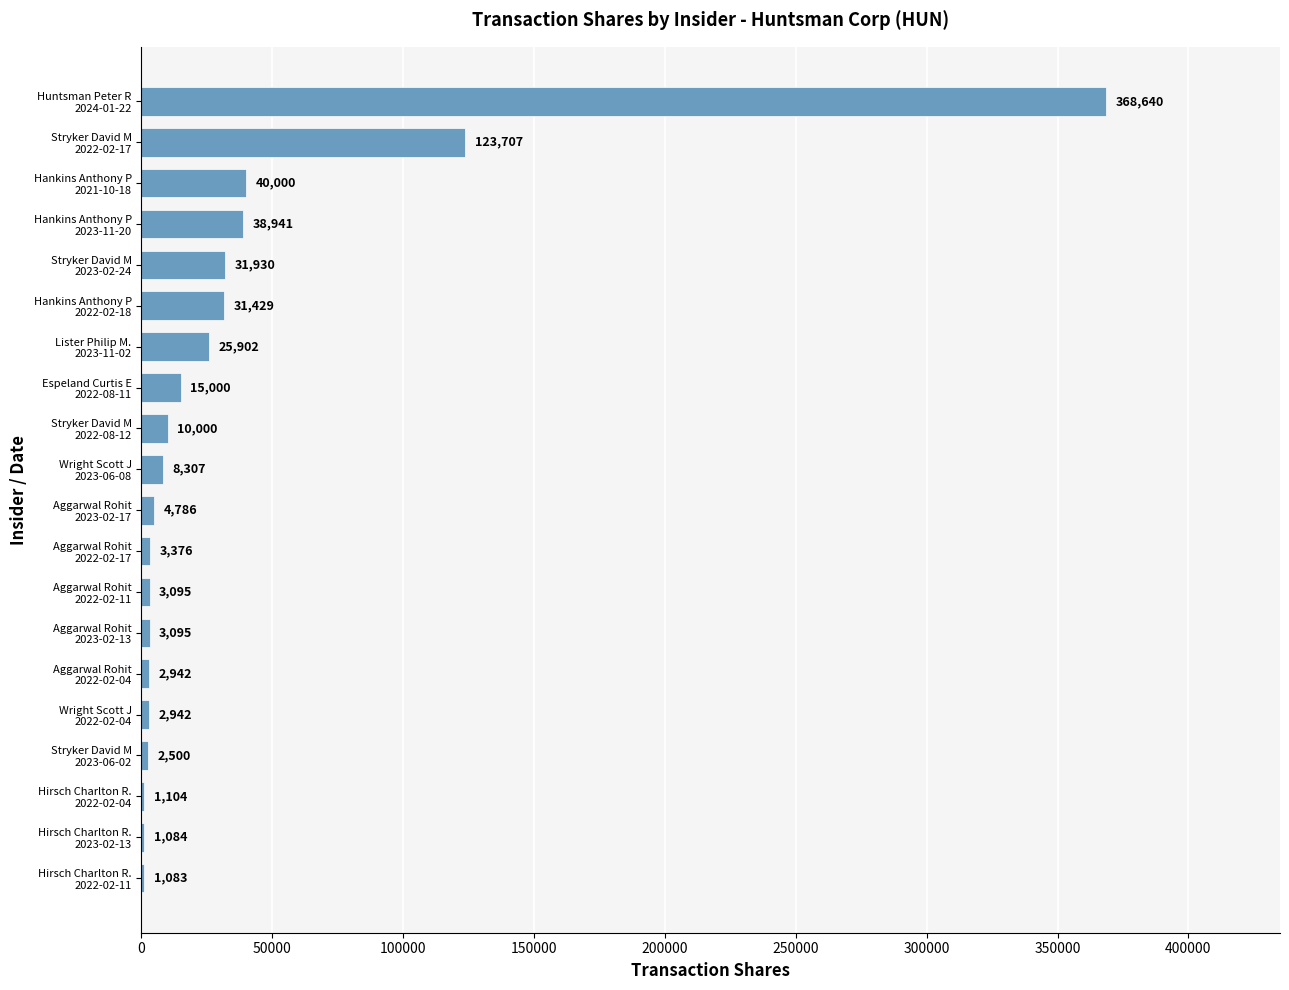

Count the number of data series in this chart.

1